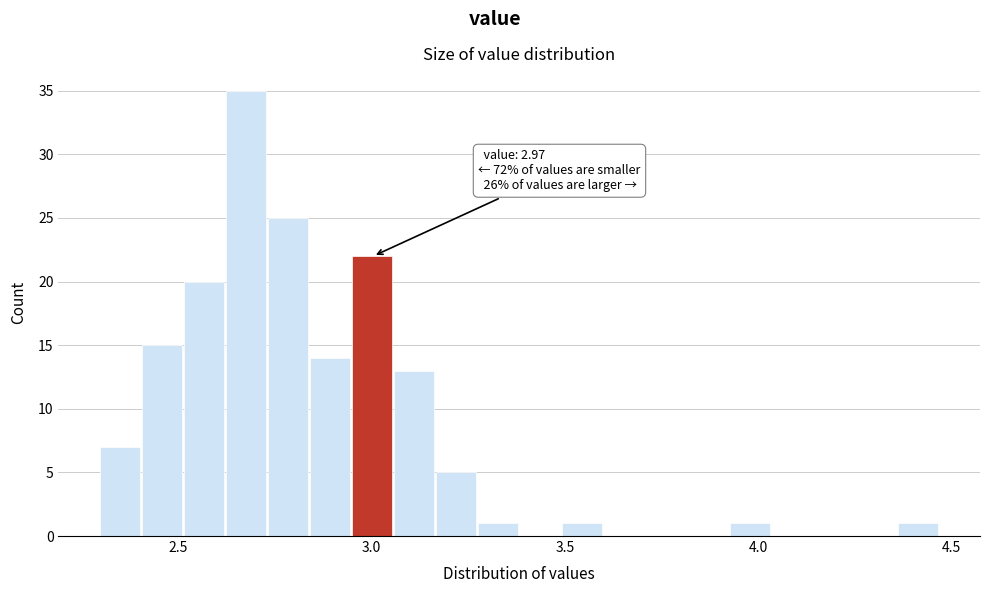

Around what value on the x-axis is the tallest bar? Give the approximate position of its centre, as read against the axis.

2.70